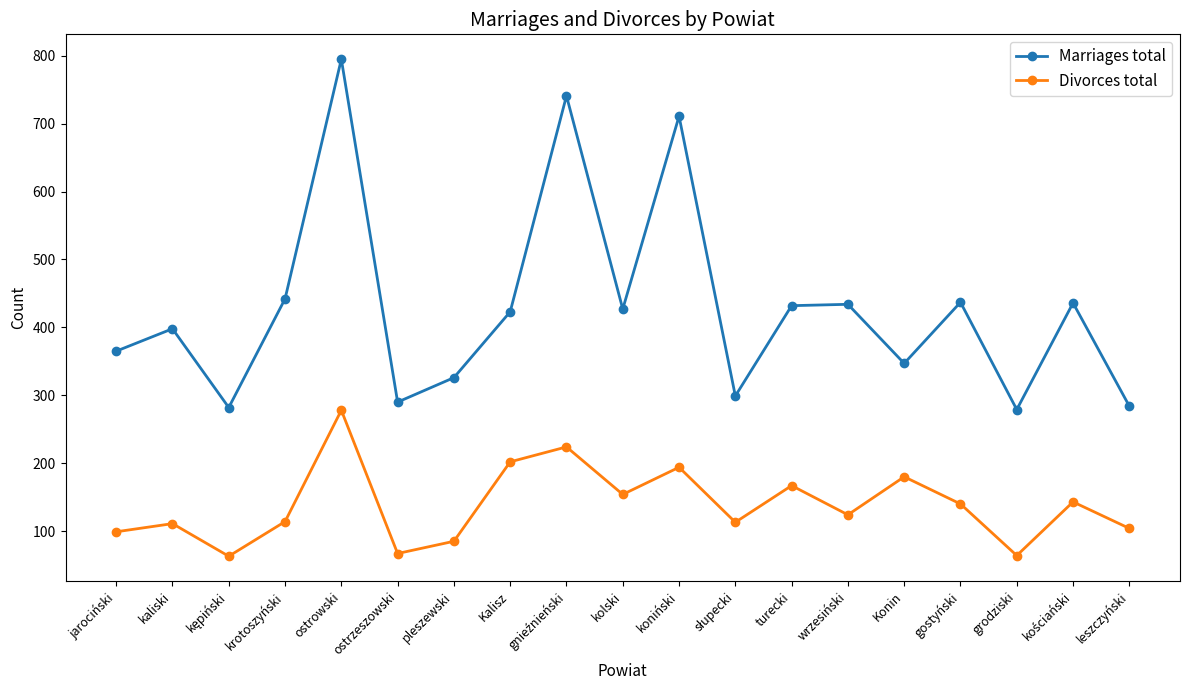

True or false: Divorces total and Marriages total cross at least once.

False